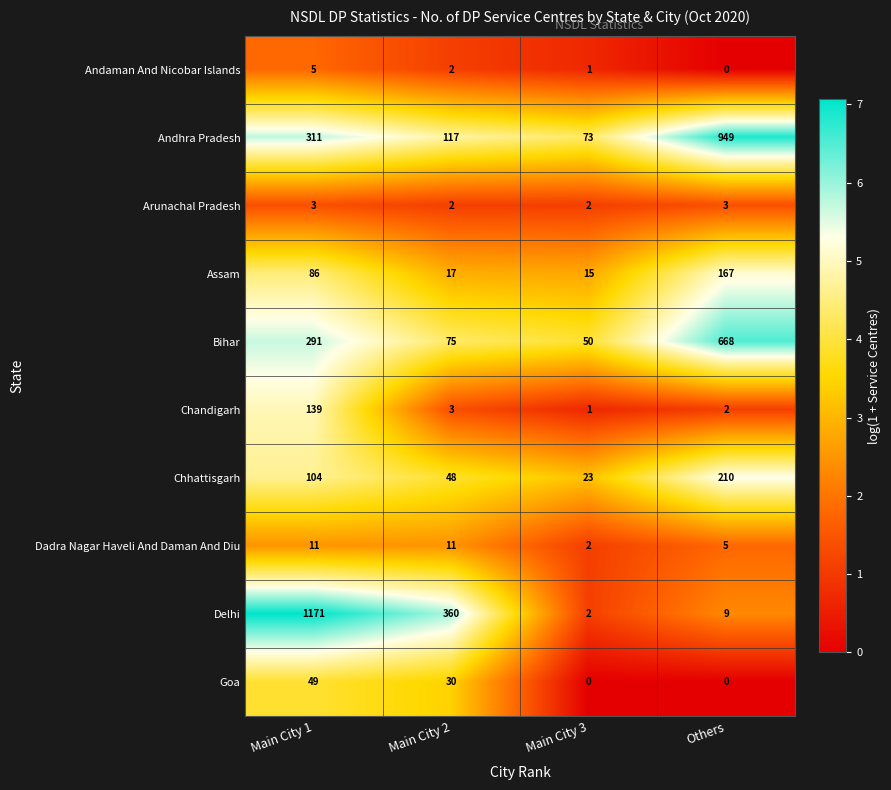

Which series has the largest range (max minus min)?

Delhi